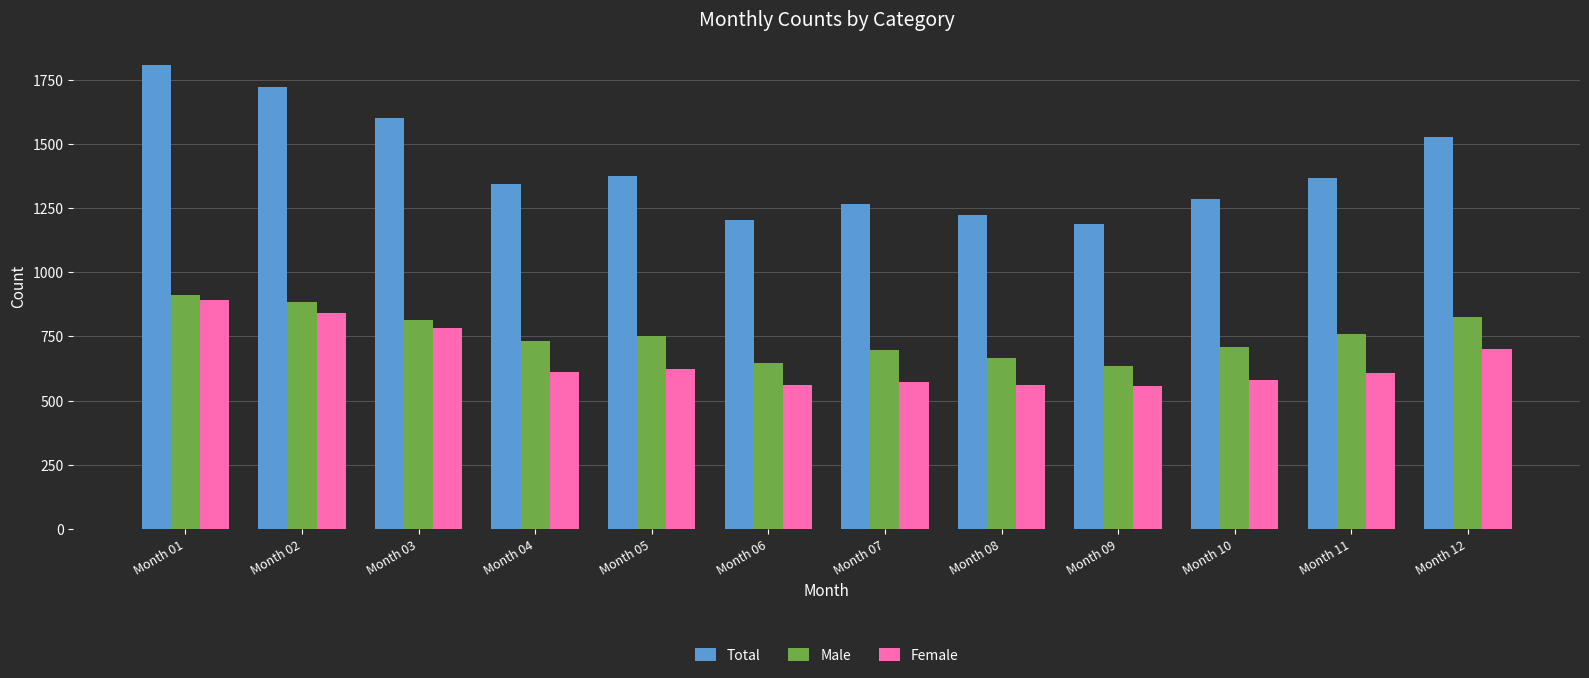

What is the difference between the highest and lowest values at Month 02?

882